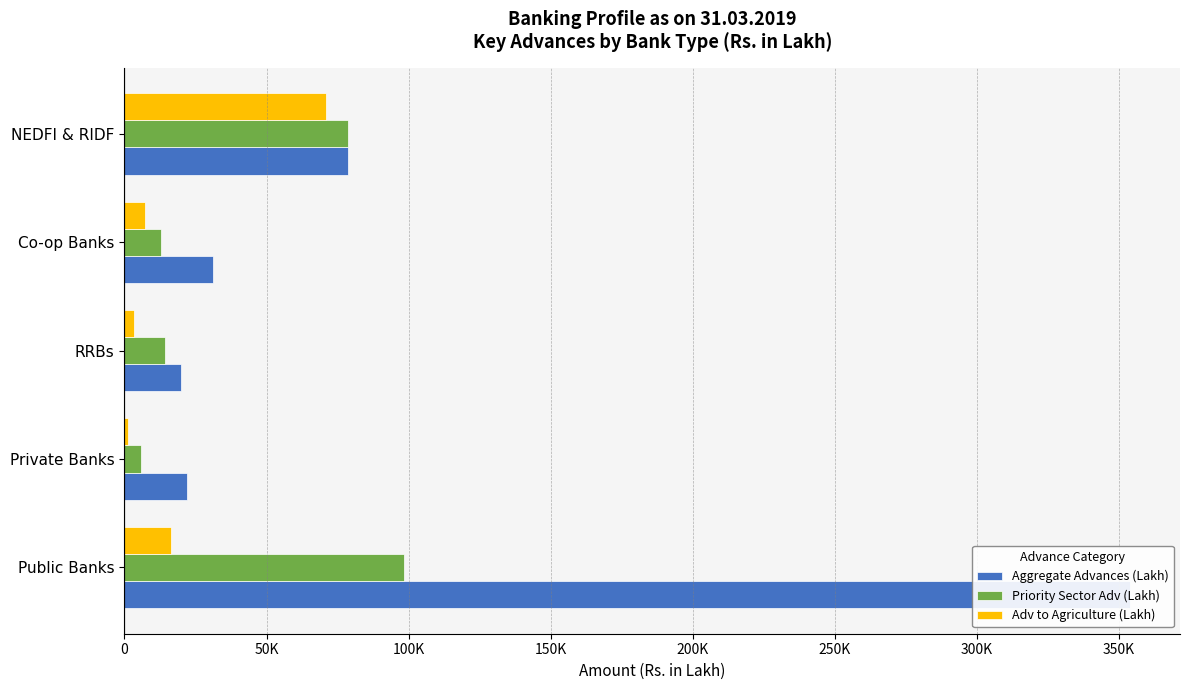

Which series changed the most between Public Banks and Co-op Banks?

Aggregate Advances (Lakh)